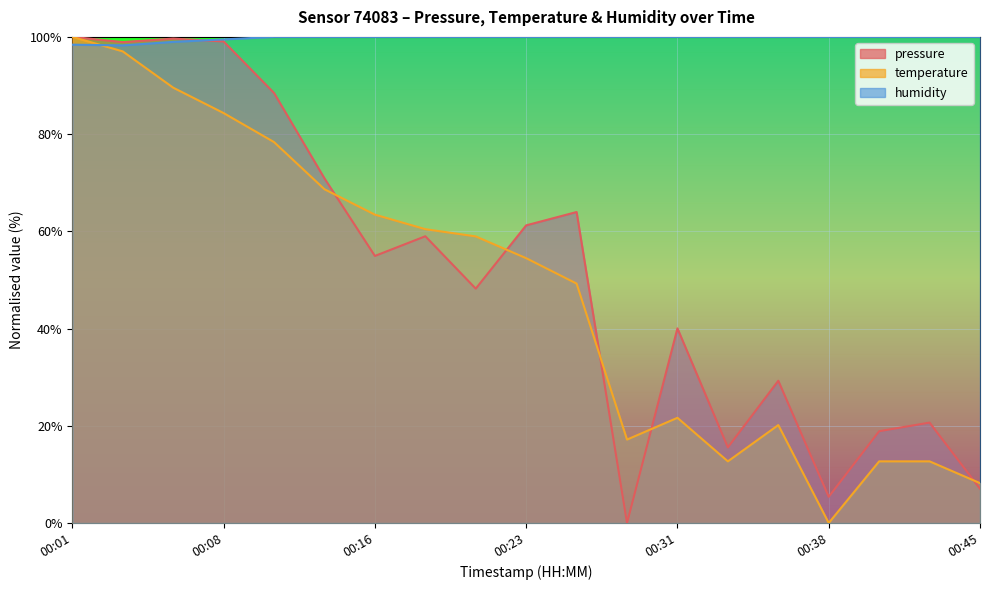

The value of pressure at 00:35 is 39.1. True or false?

False